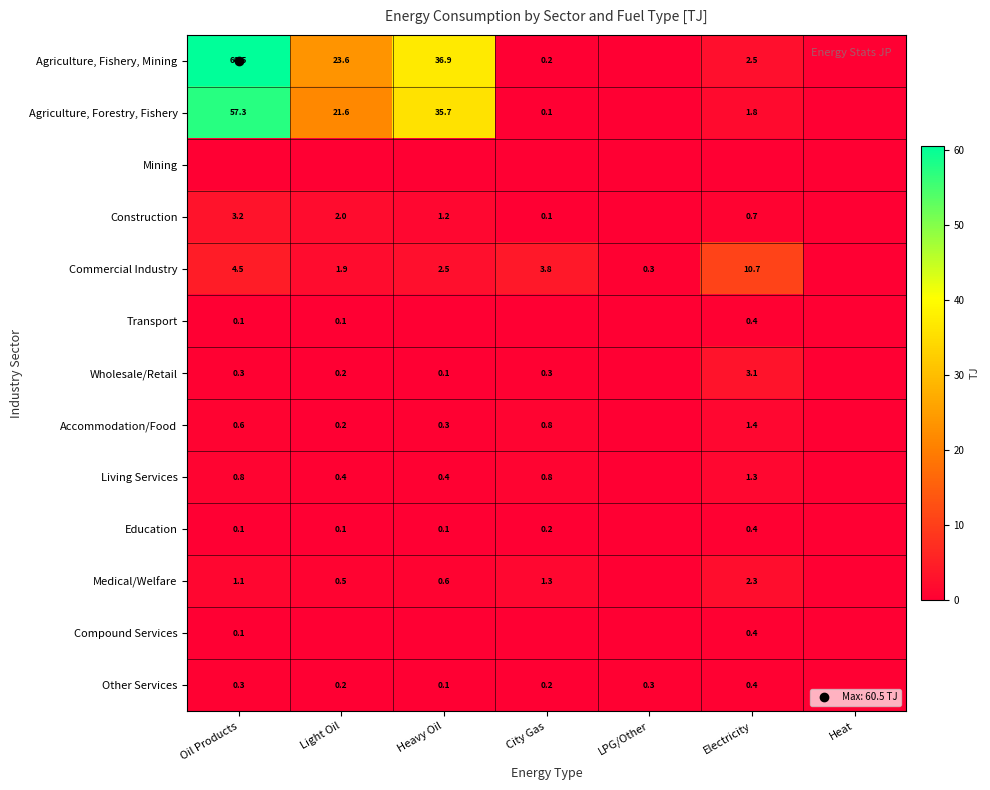

True or false: Transport has a value of 0.0 at City Gas.

True